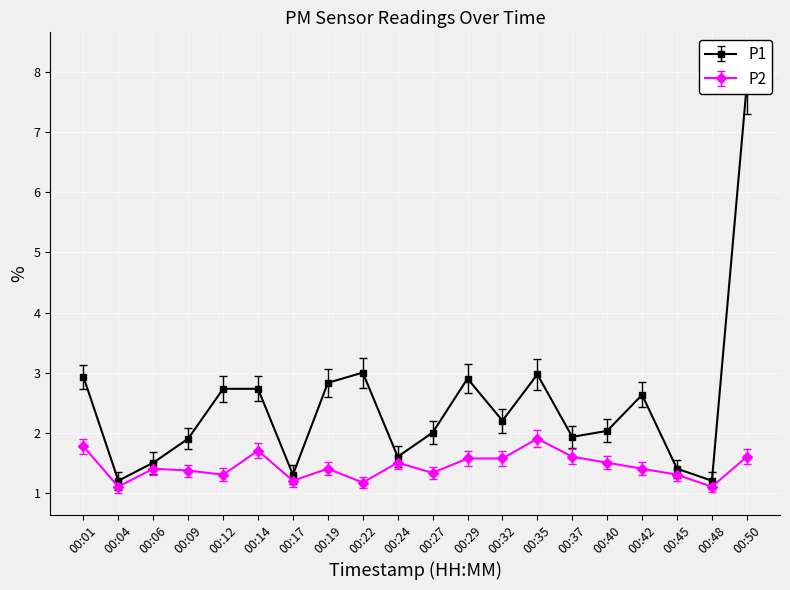

How many interior local valleys does the P2 series have?

6